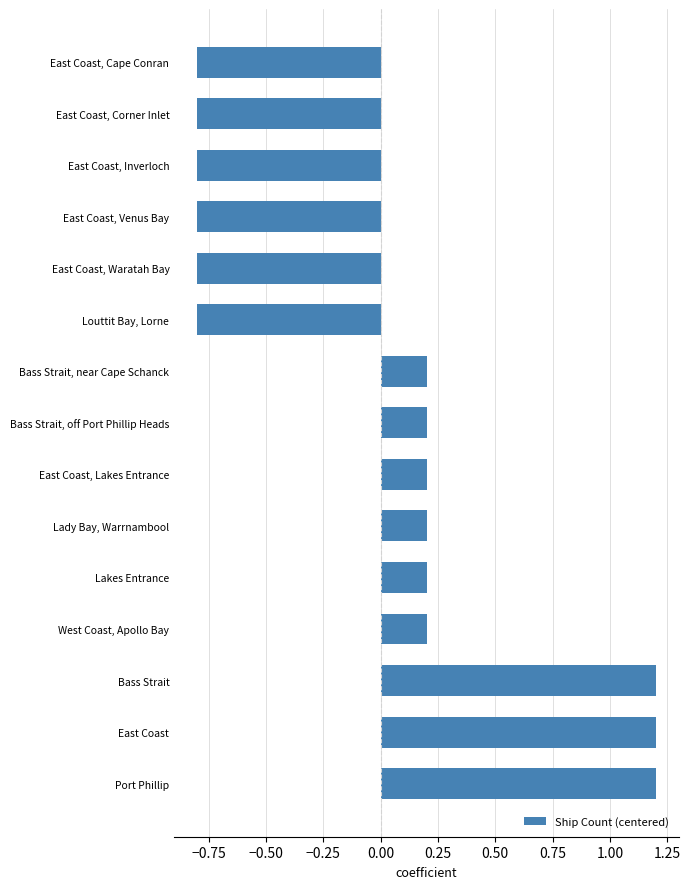

What is the difference between the maximum and minimum values?

2.0